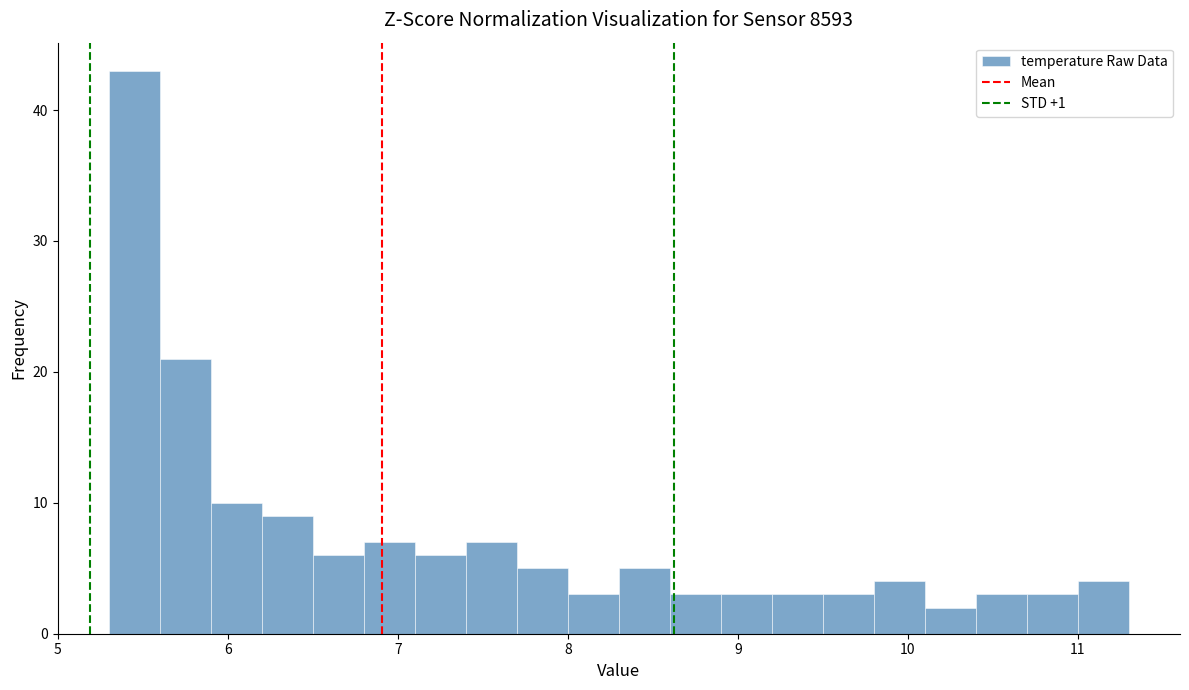

Read against the x-axis, roughly where is the centre of the tallest bar?

5.5